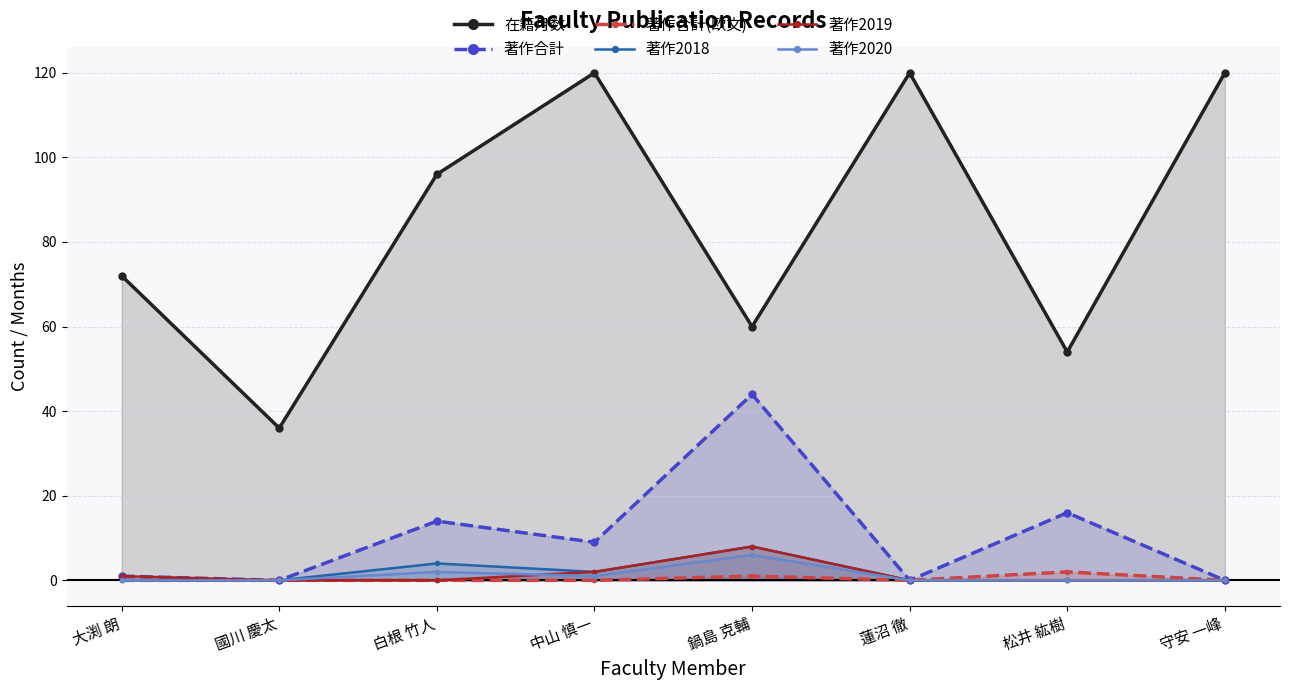

List the labels in order of 著作2019 value, largest first.

鍋島 克輔, 中山 慎一, 大渕 朗, 國川 慶太, 白根 竹人, 蓮沼 徹, 松井 紘樹, 守安 一峰